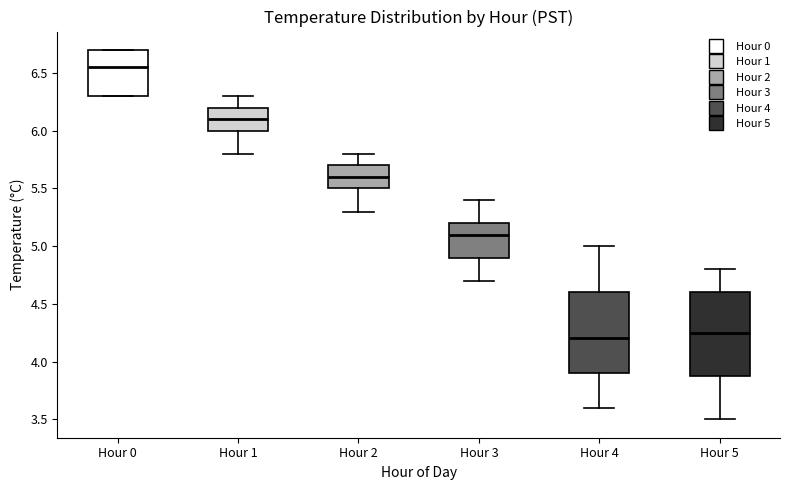

Reading left to right, read every box against the y-axis: the position of its median line, the range the box covers, and the ends of its whiskers. The values are not printed on the chart, so give them approximately, as read against the axis.

Hour 0: median 6.55, box 6.30 to 6.70, whiskers 6.30 to 6.70
Hour 1: median 6.10, box 6.00 to 6.20, whiskers 5.80 to 6.30
Hour 2: median 5.60, box 5.50 to 5.70, whiskers 5.30 to 5.80
Hour 3: median 5.10, box 4.90 to 5.20, whiskers 4.70 to 5.40
Hour 4: median 4.20, box 3.90 to 4.60, whiskers 3.60 to 5.00
Hour 5: median 4.25, box 3.90 to 4.60, whiskers 3.50 to 4.80